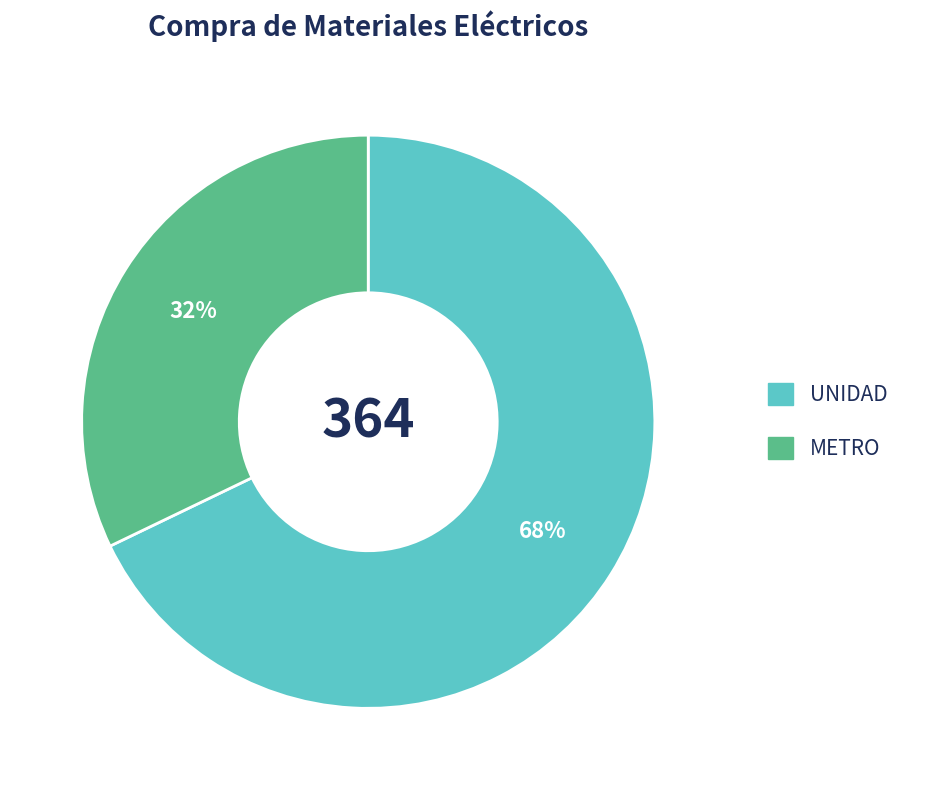

Is there any slice that represents more than half of the pie?

Yes